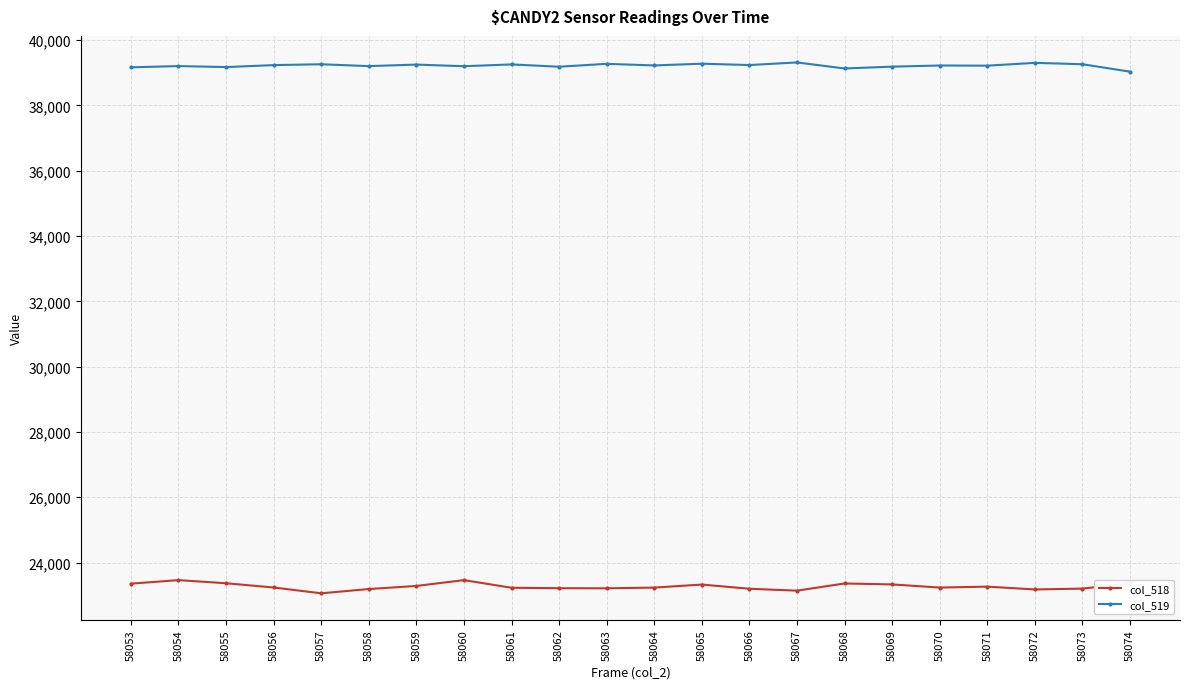

What is the difference between the highest and lowest values at 58053?

15816